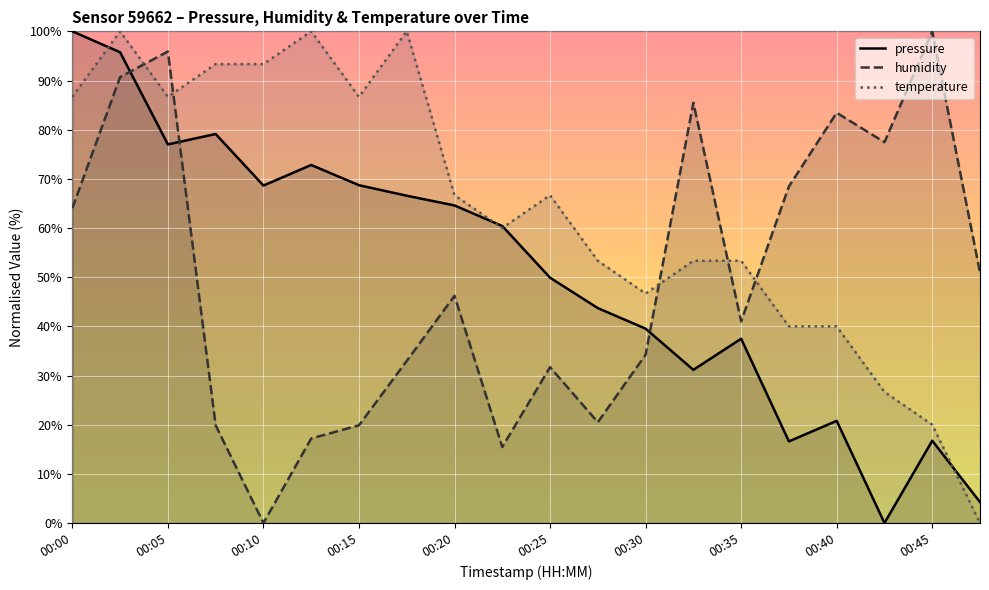

How many distinct data groups are displayed?

3